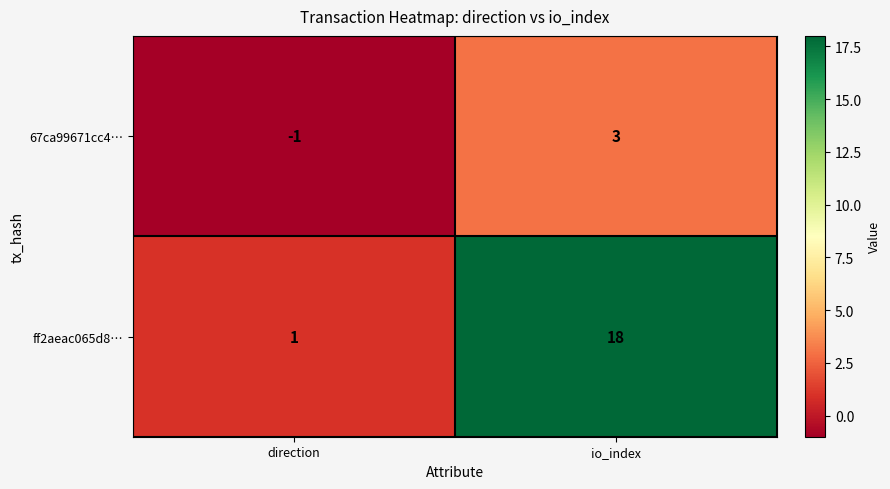

At which label is ff2aeac065d8… closest to 9?

direction